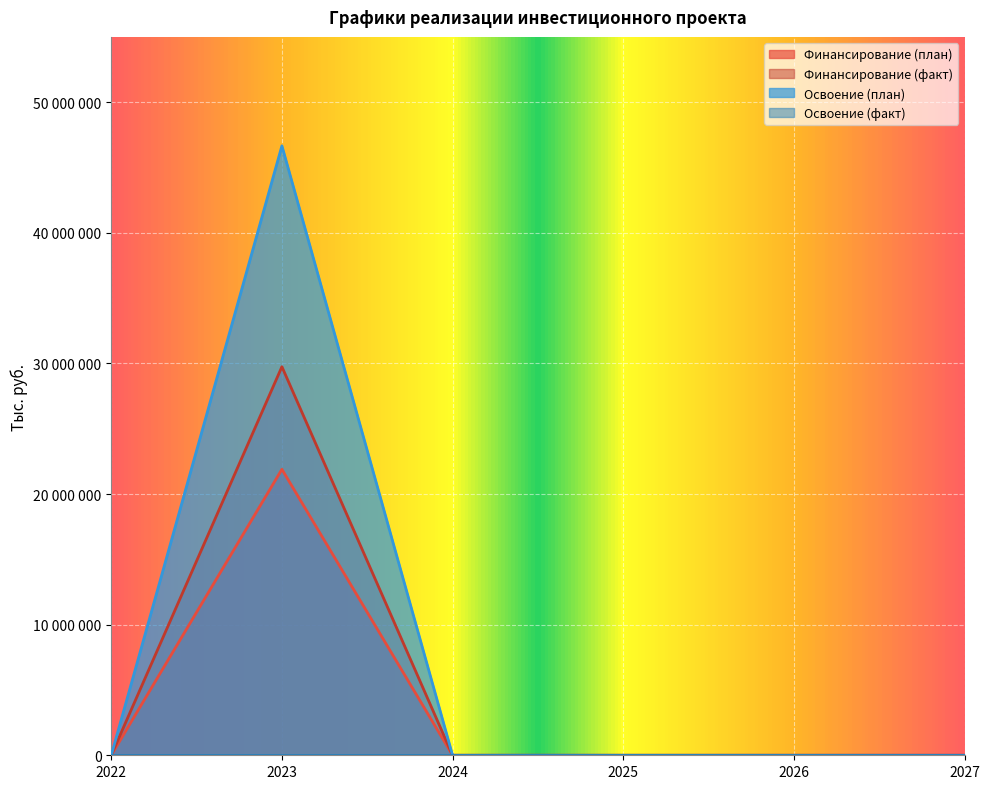

How many interior local peaks does the Финансирование (план) series have?

1